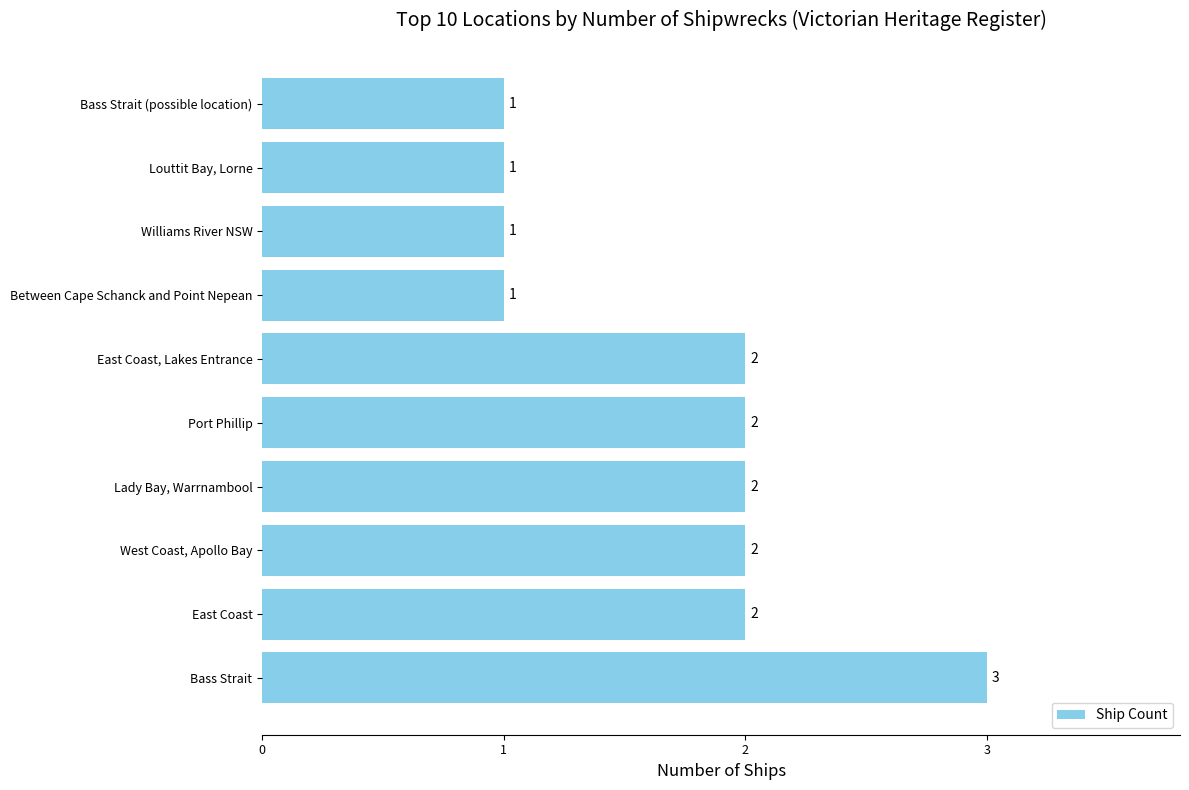

What is the average value?

2